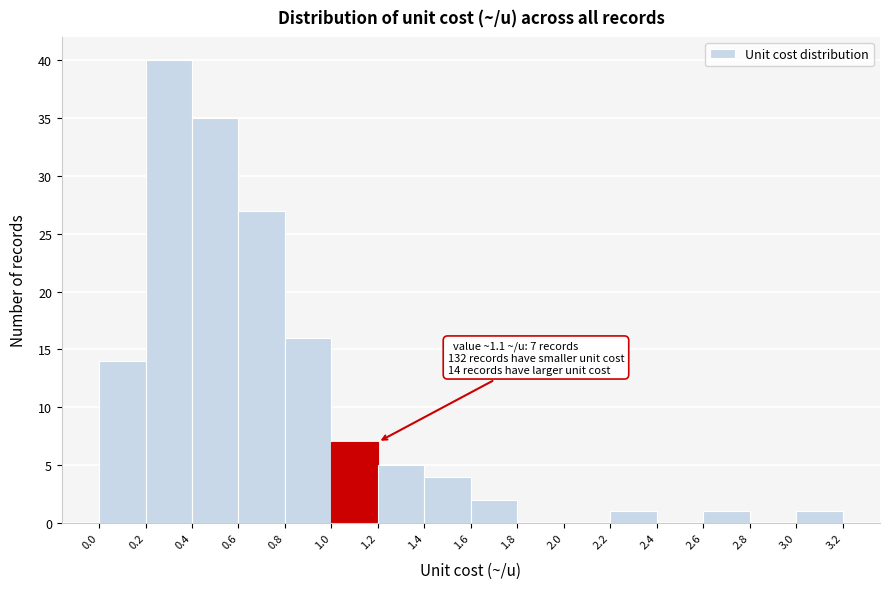

Which range on the x-axis has the tallest bar?

0.2 to 0.4